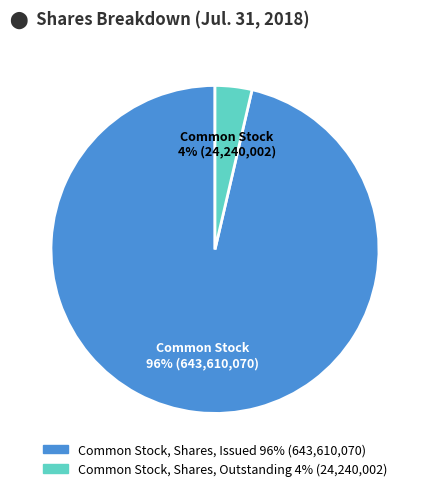

What is the majority slice?

Common Stock, Shares, Issued